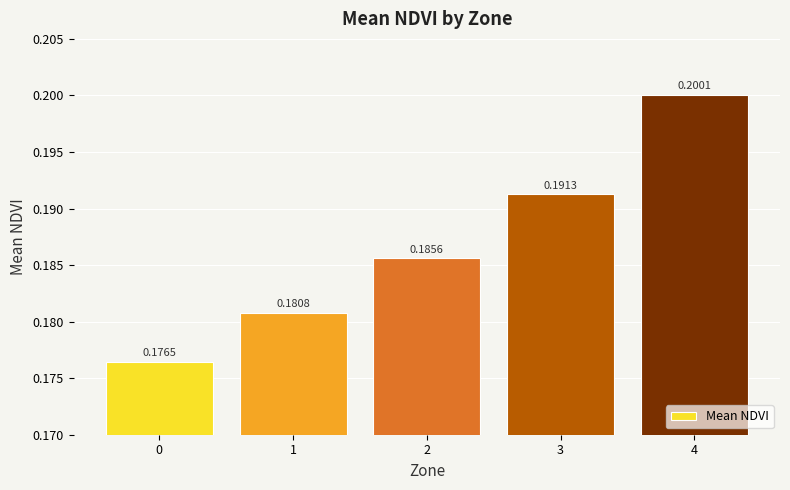

True or false: the data shows 0.3 at 1.

False